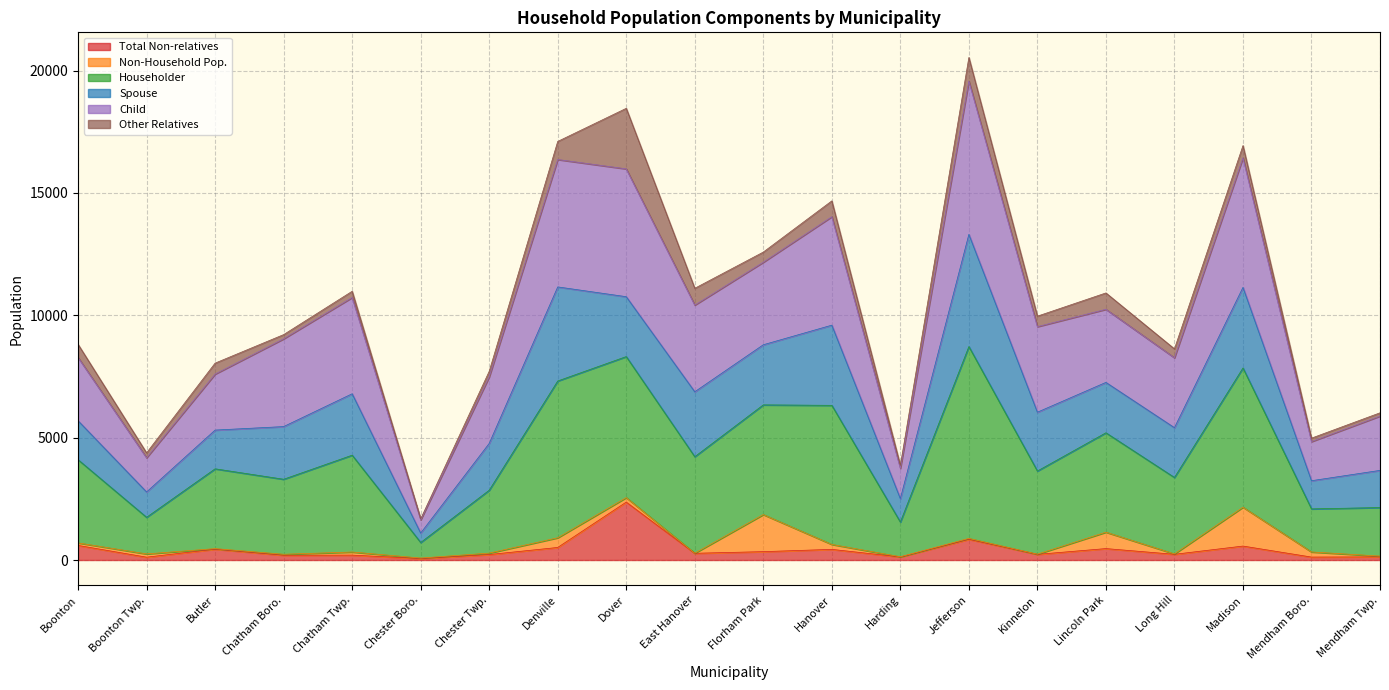

What is the highest value of the Total Non-relatives series?

2367